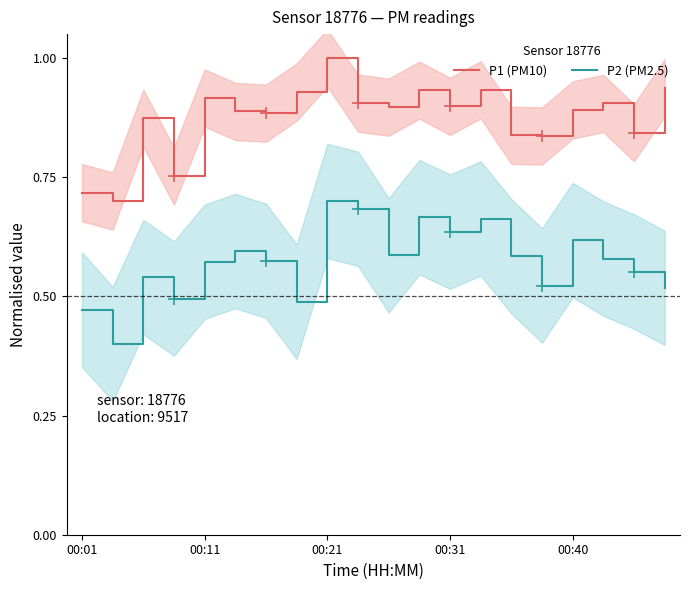

Which category has the highest value in the P1 (PM10) series?

00:21